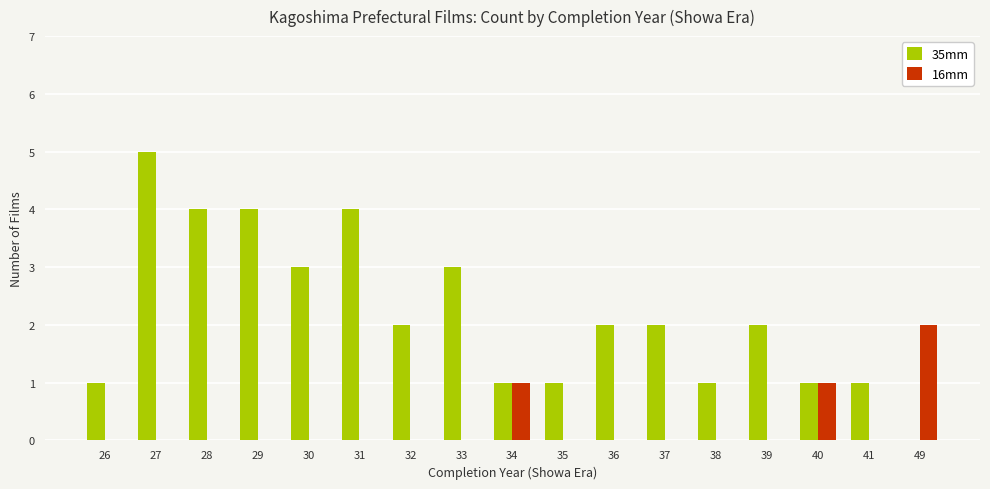

What is the maximum value shown in the chart?

5